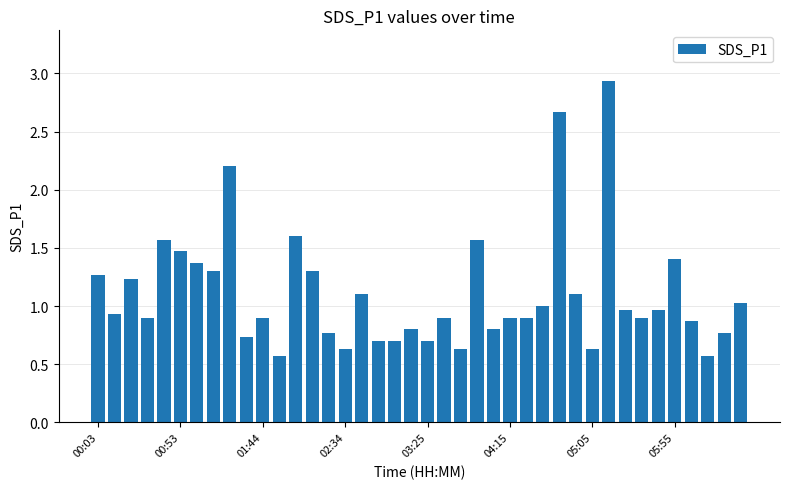

What is the minimum value shown in the chart?

0.6